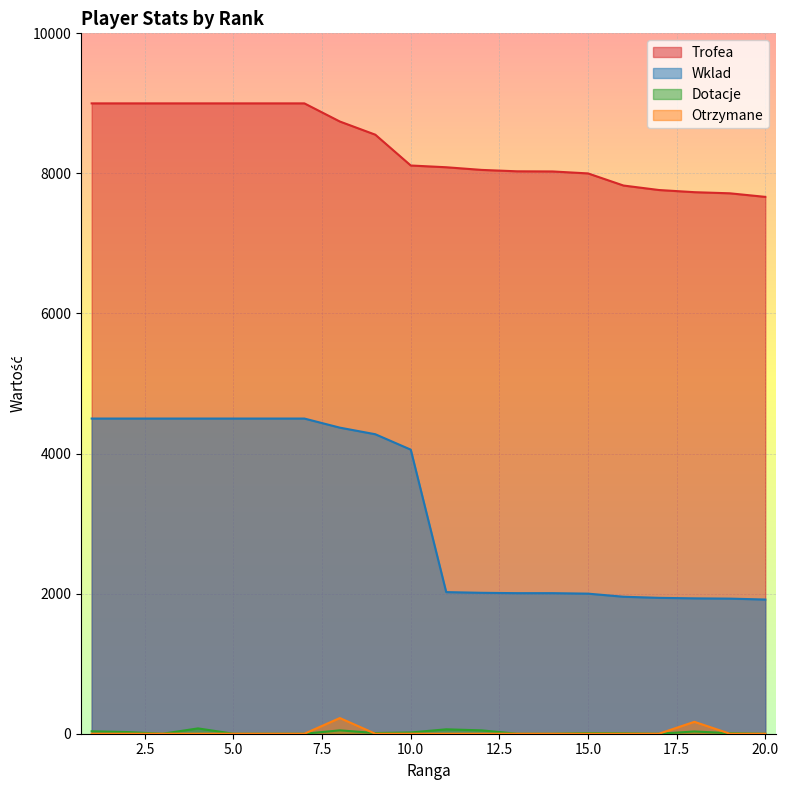

List the series in order of their peak value, highest first.

Trofea, Wklad, Otrzymane, Dotacje